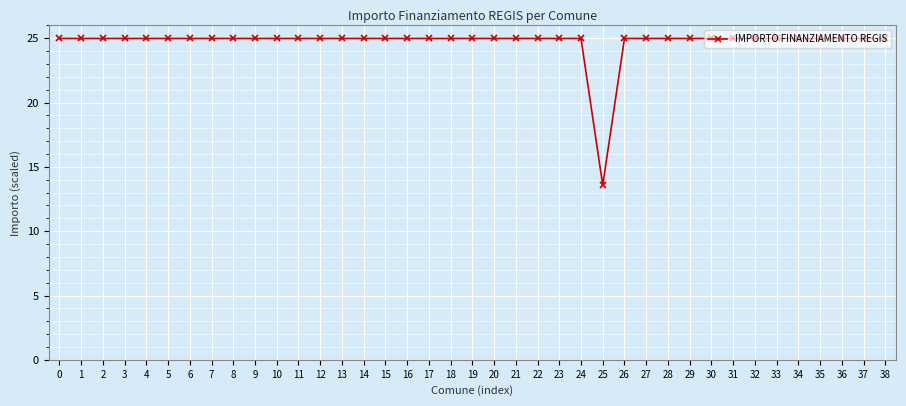

How many categories are shown in the chart?

39